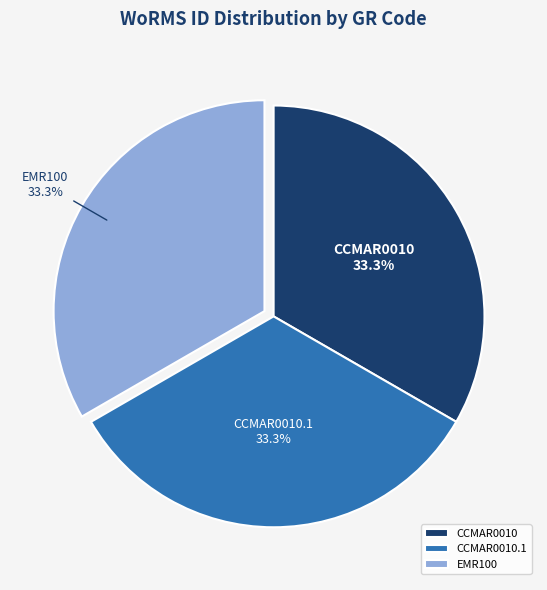

Do EMR100 and CCMAR0010 together represent more than half of the pie?

Yes